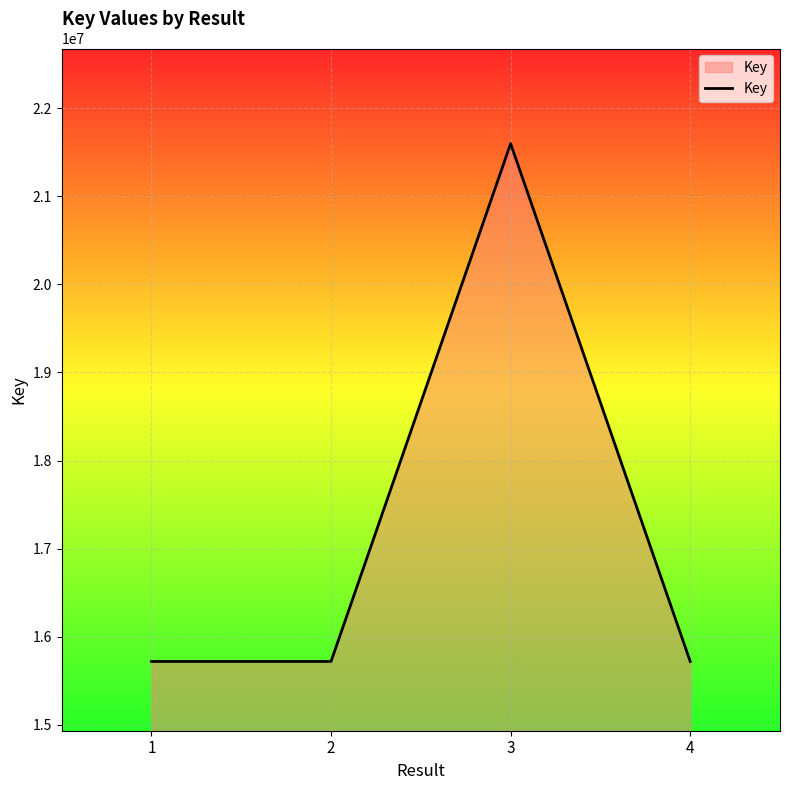

What is the maximum value shown in the chart?

21596616